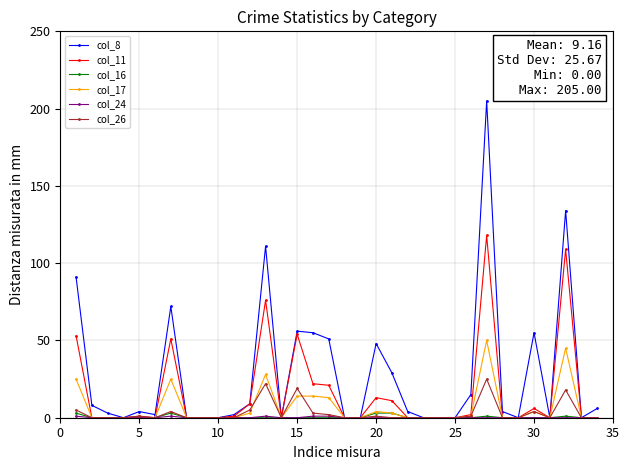

Which series has the widest spread of values?

col_8